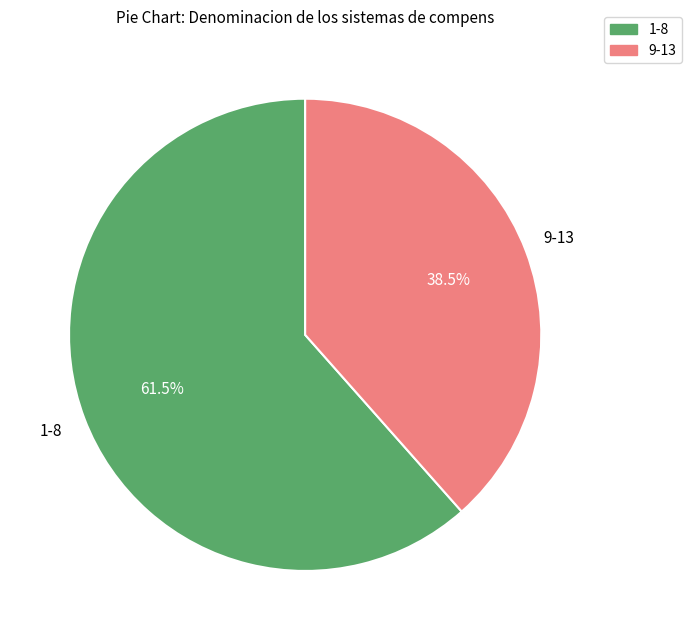

Is there a majority slice in this chart?

Yes